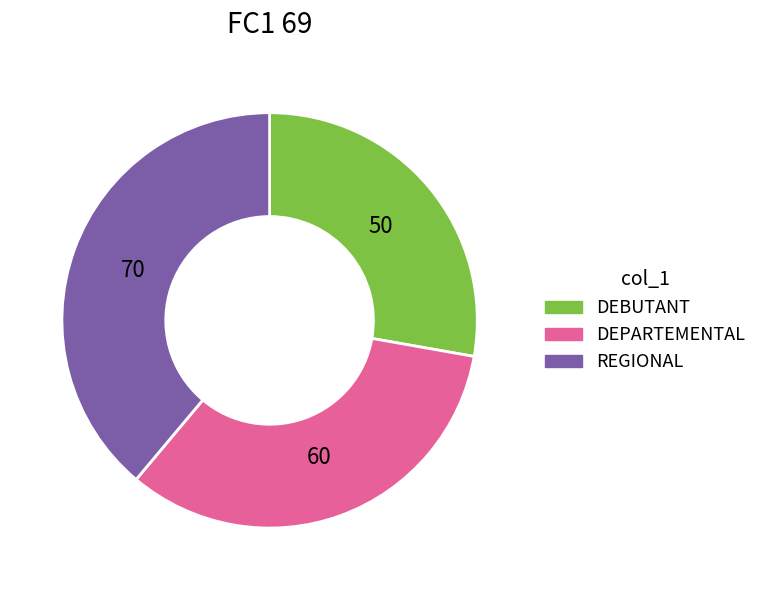

Which slice is the smallest?

DEBUTANT